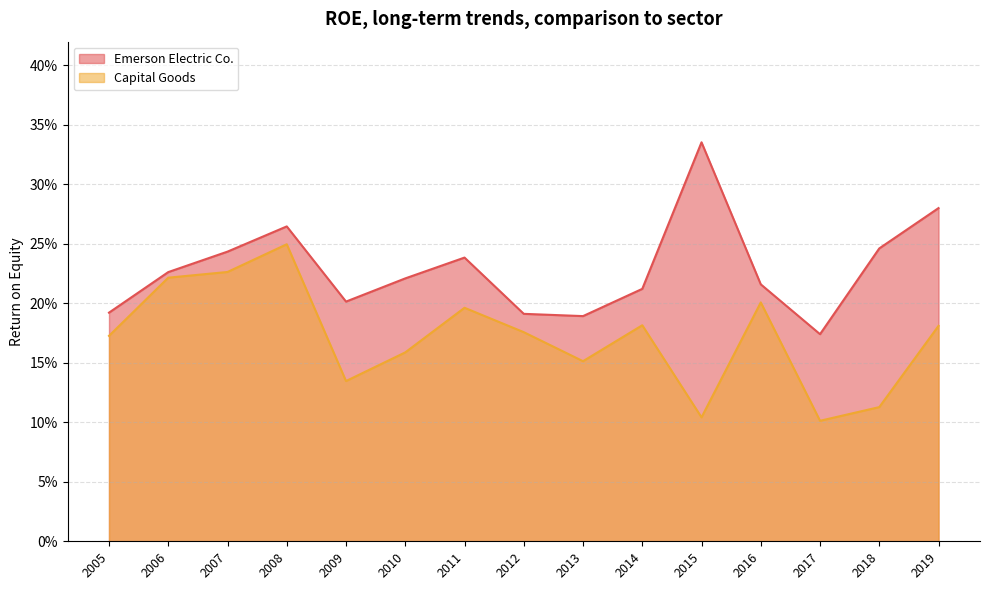

What are all the series names shown in the legend?

Emerson Electric Co., Capital Goods